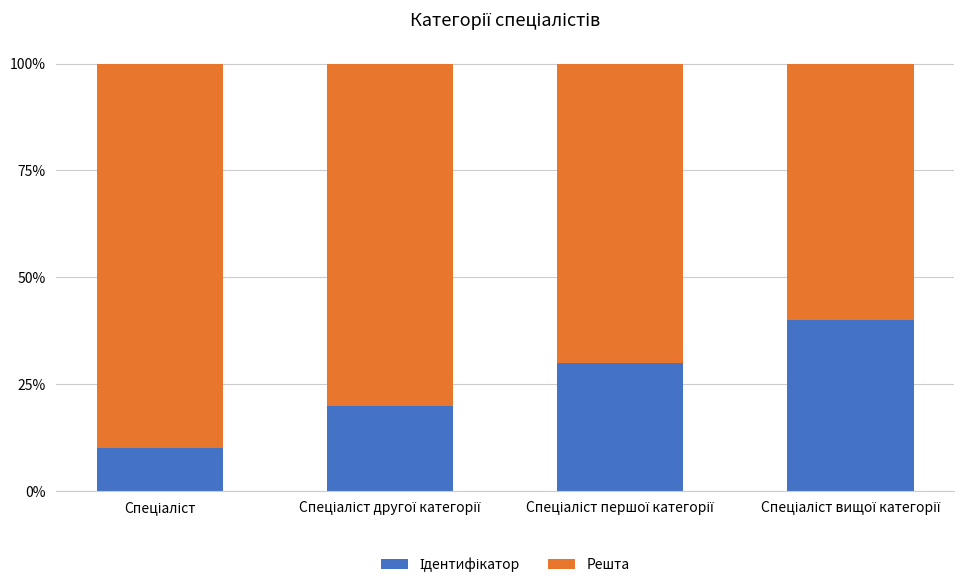

What position from the right is Спеціаліст першої категорії?

2